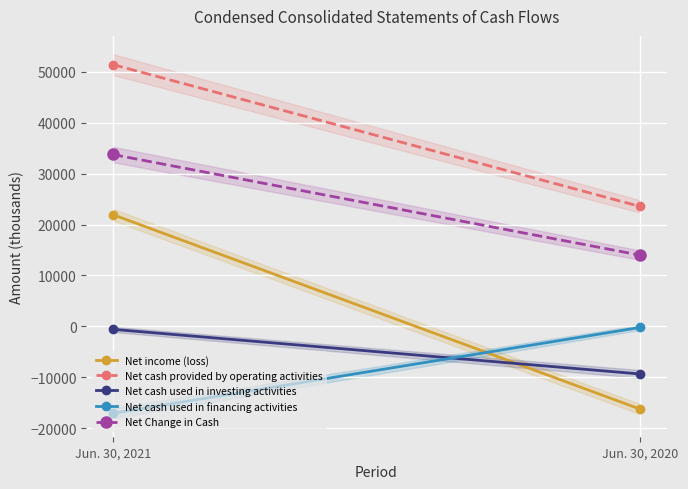

What is the sum of the Net cash provided by operating activities values at Jun. 30, 2021 and Jun. 30, 2020?

74984